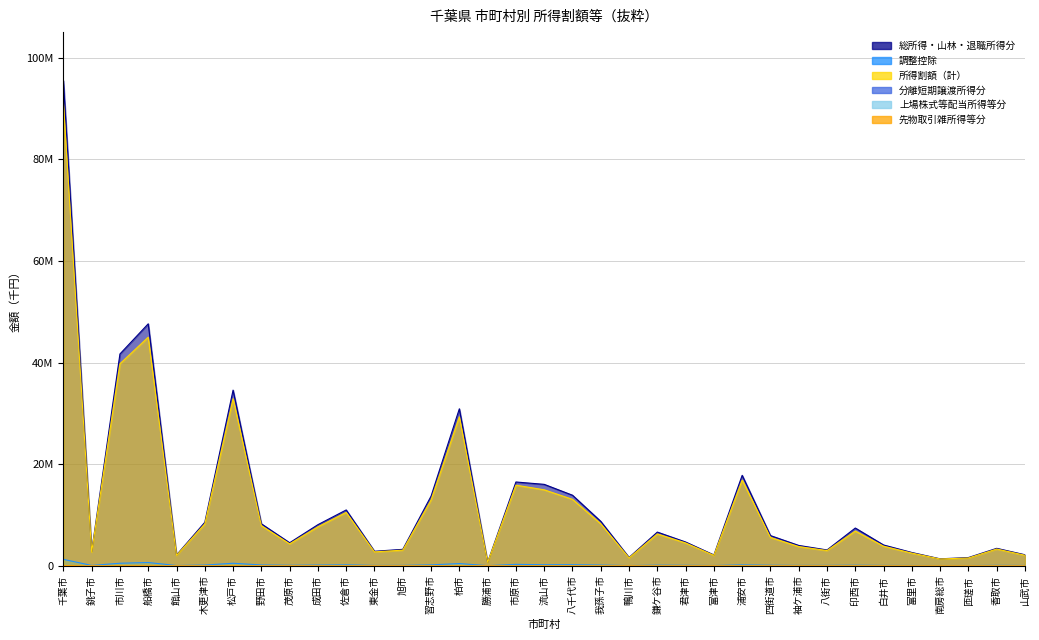

Is it true that 分離短期譲渡所得分 equals 29160 at 千葉市?

True